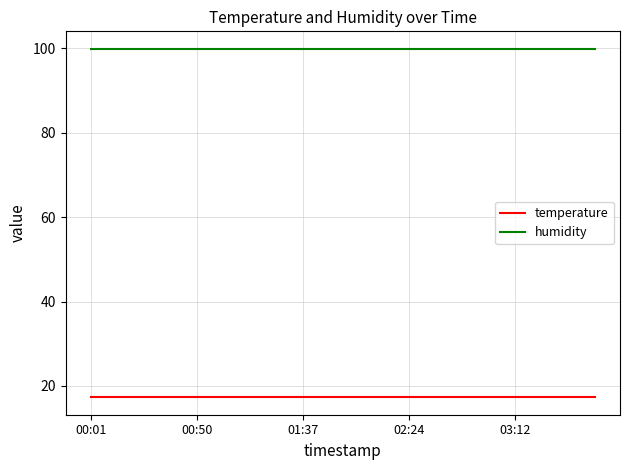

At how many categories does at least one series exceed 26?

20